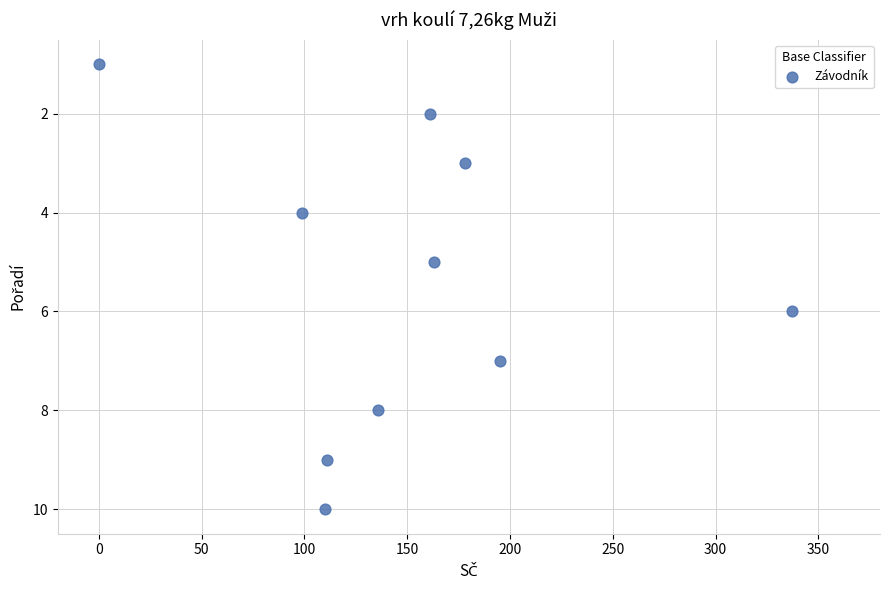

What is the average Y value?

6